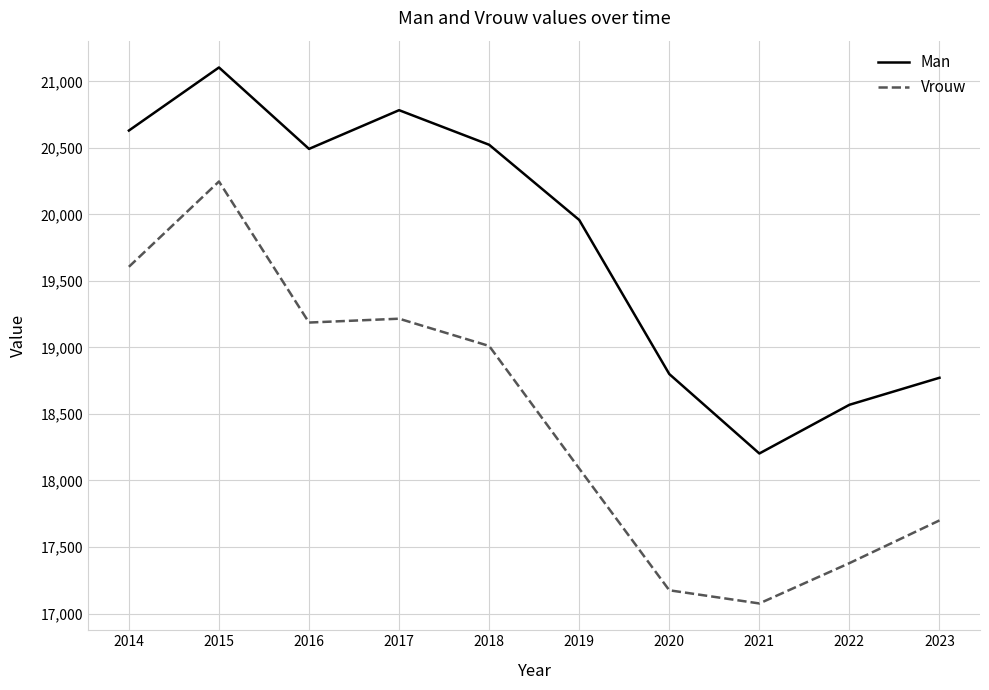

At which label does Vrouw first exceed 19011?

2014